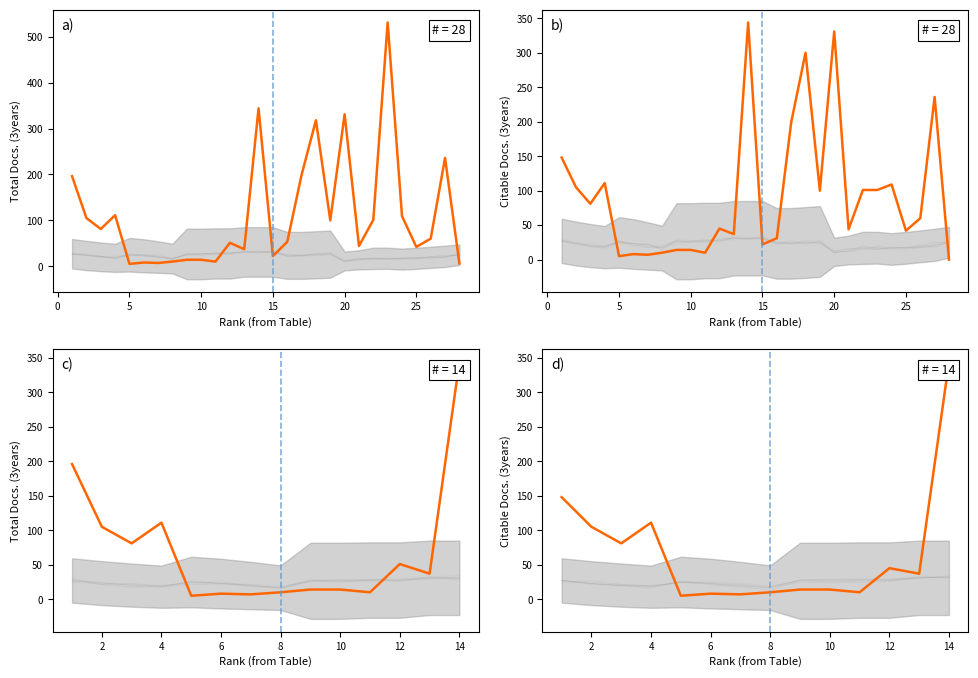

What is the minimum value shown in the chart?

5